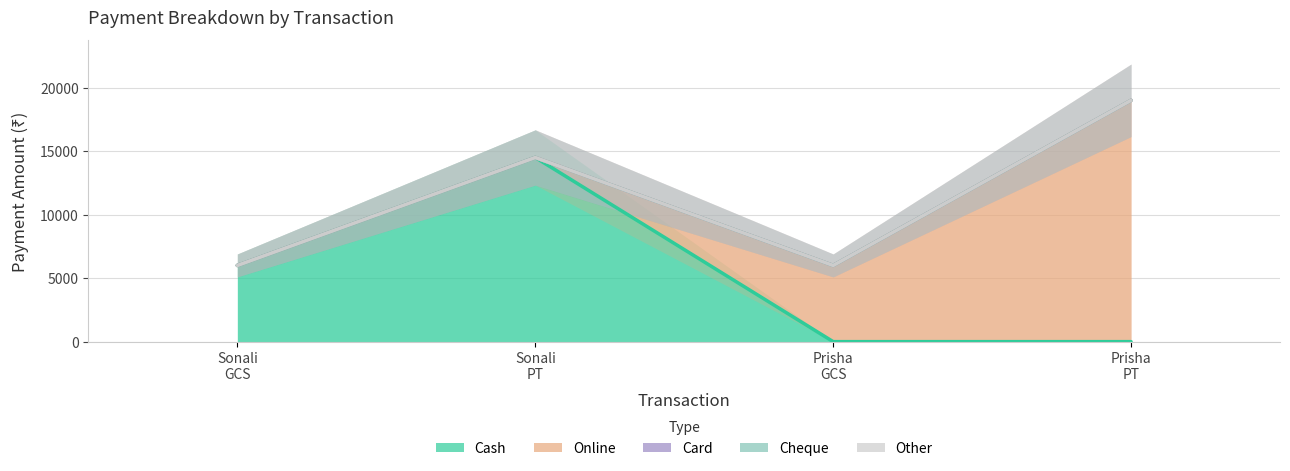

At which category is the sum across all series the highest?

16-10-2024 (Prisha-PT)